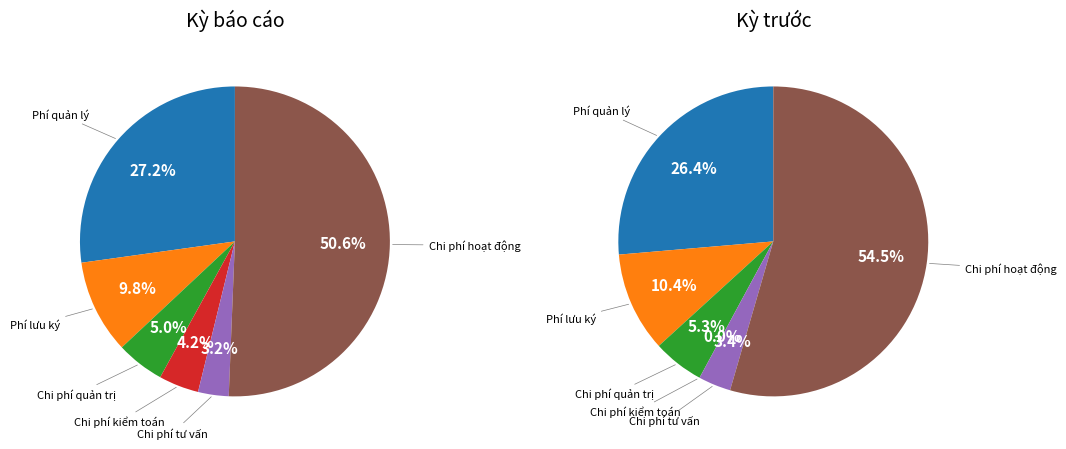

To the nearest percent, what percentage of the pie is Tỷ lệ chi phí dịch vụ quản trị quỹ?

5%